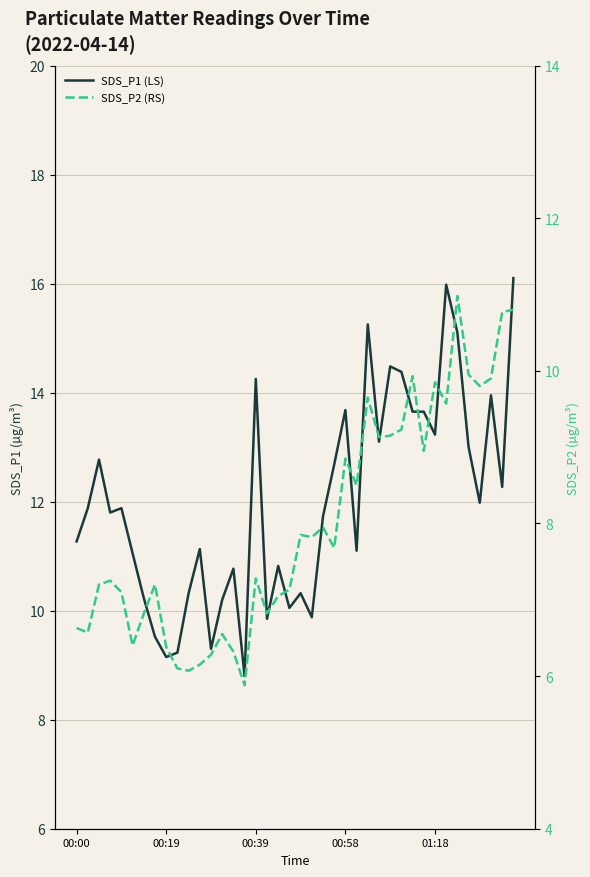

What position from the left is 00:39?

3